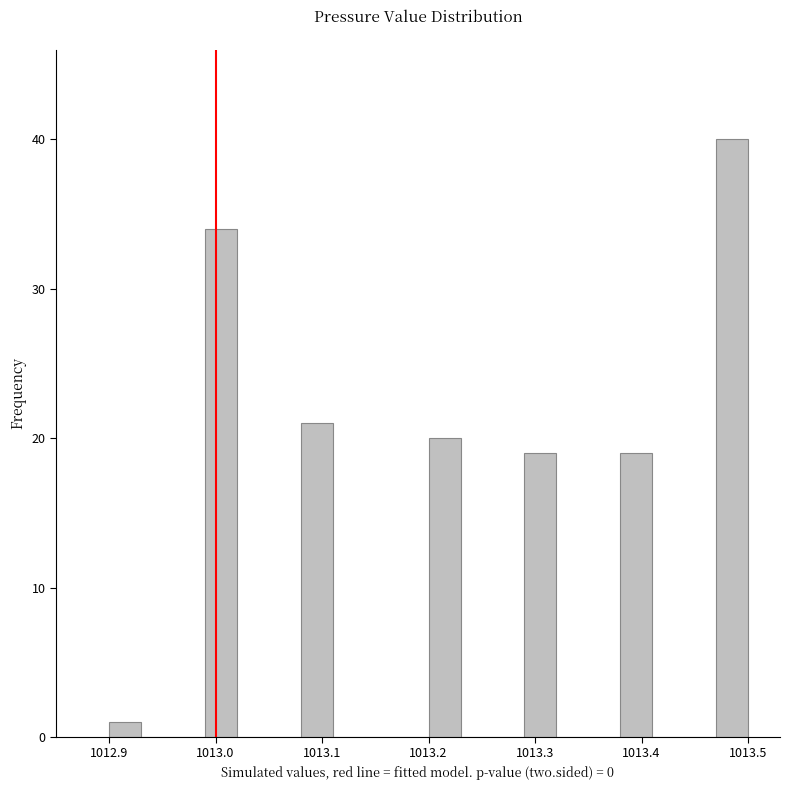

Read against the x-axis, roughly where is the centre of the tallest bar?

1013.49